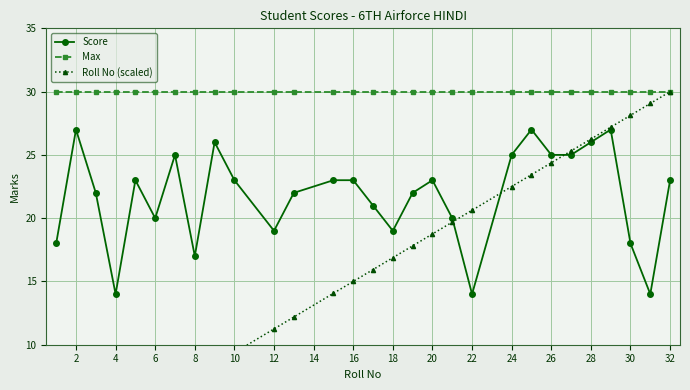

What are all the series names shown in the legend?

Score, Max, Roll No (scaled)